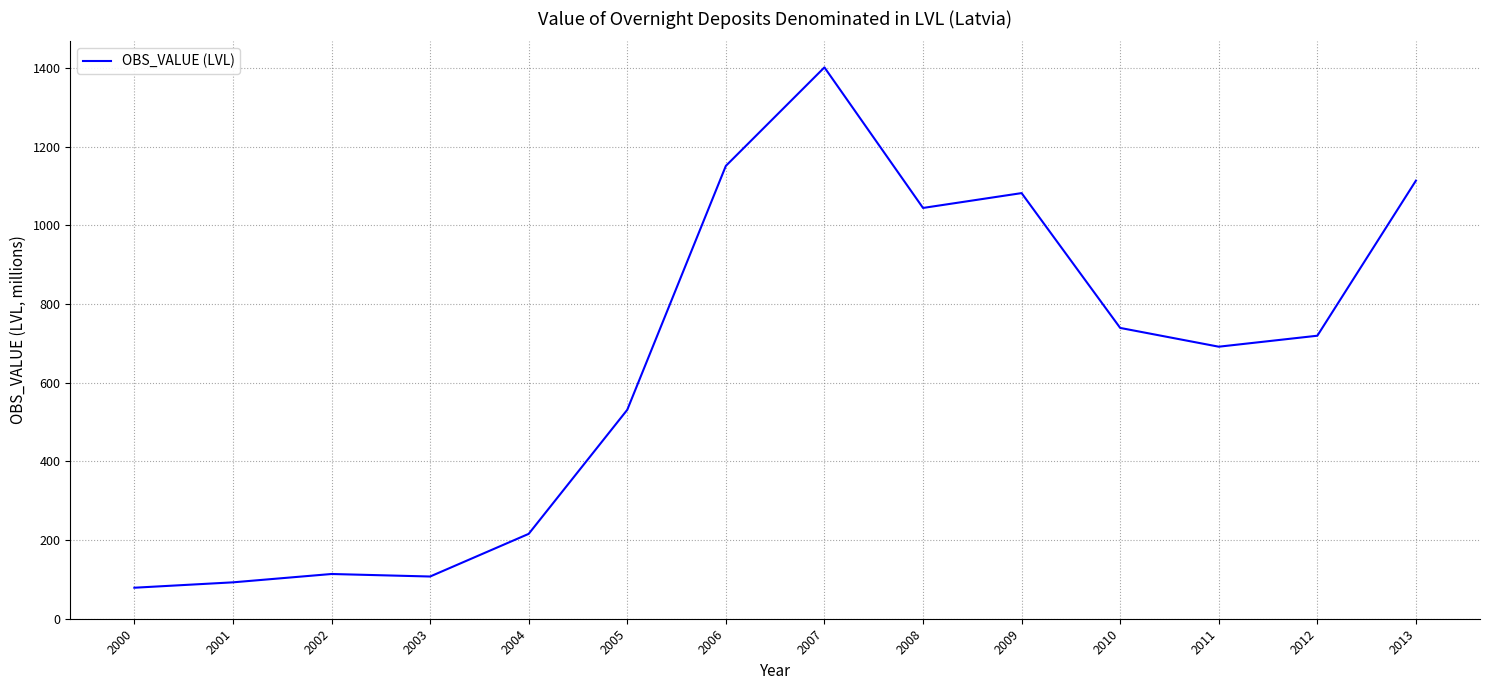

What is the ratio of the value at 2007 to the value at 2005?

2.6